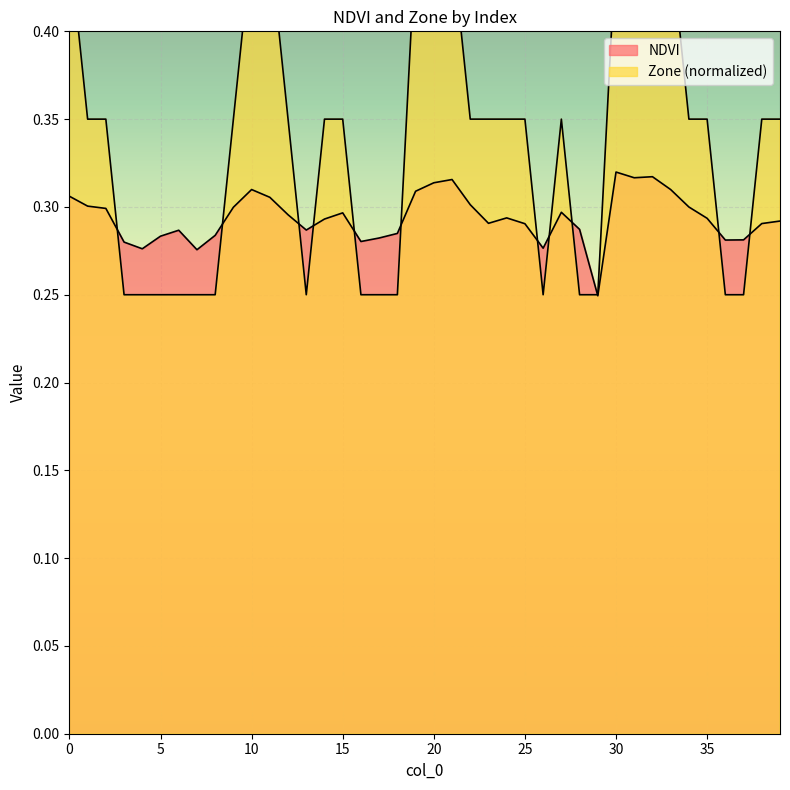

Which has a higher value, 22 or 1?

22